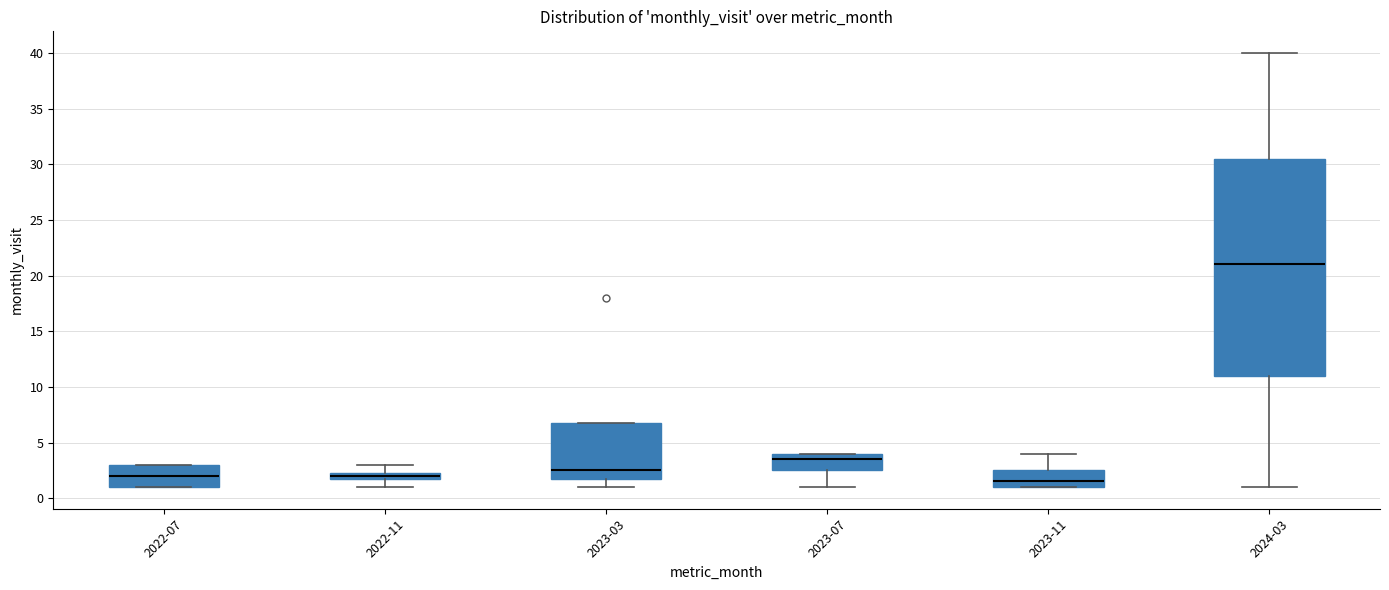

Where is the upper edge of the box for 2023-11 on the y-axis? The values are not printed on the chart, so give them approximately, as read against the axis.

2.5